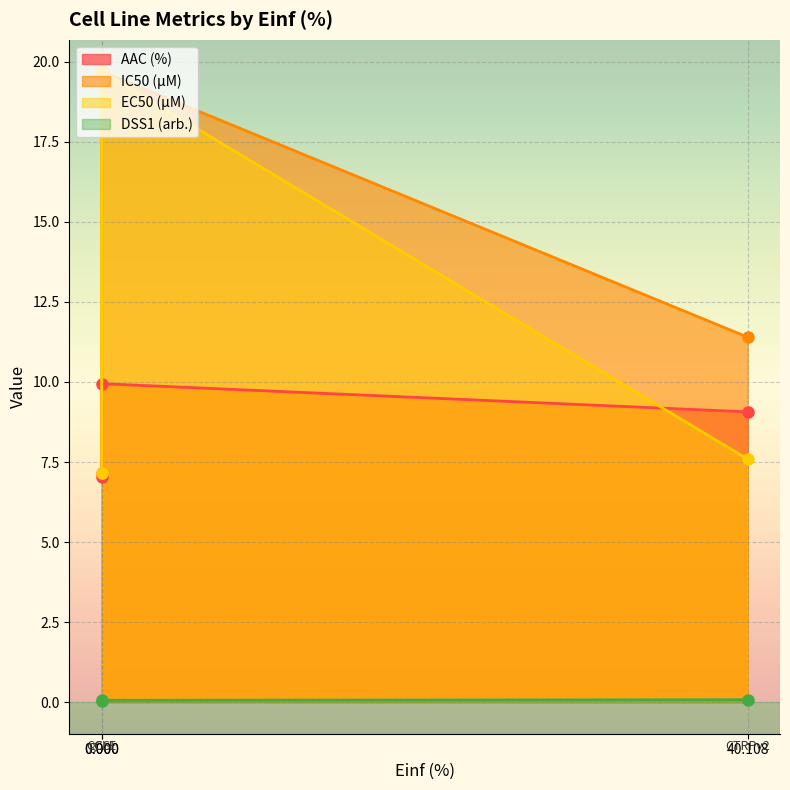

Which series has the largest total across all categories?

IC50 (µM)